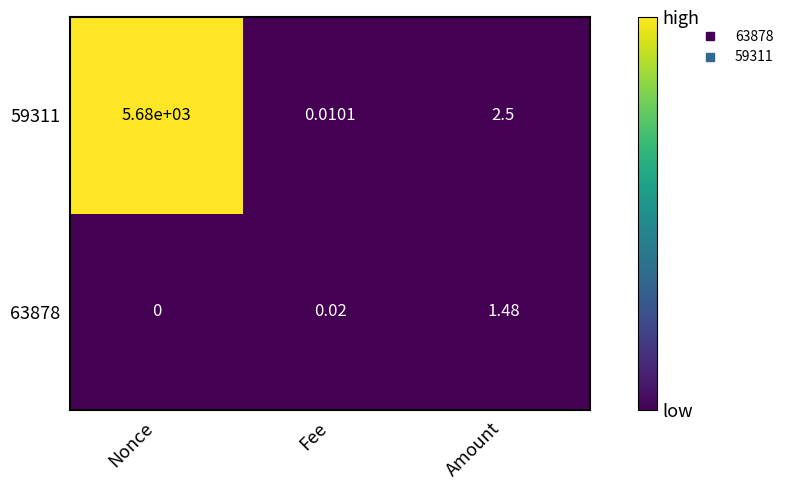

Count the number of data series in this chart.

2